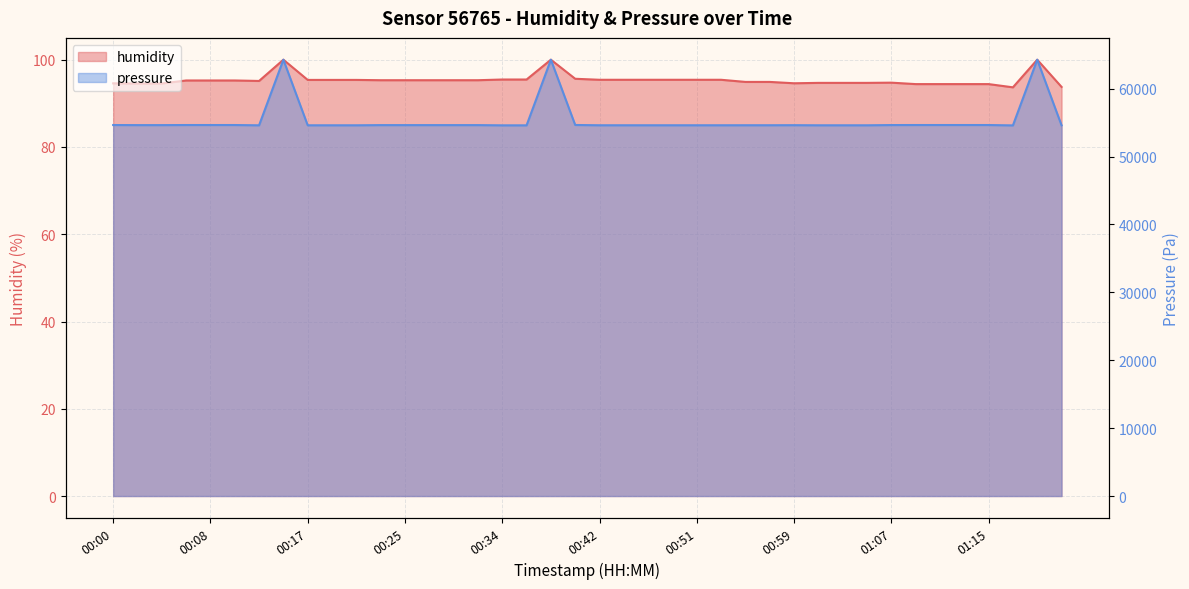

What is the value of the humidity point at the 18th from the left?

95.5